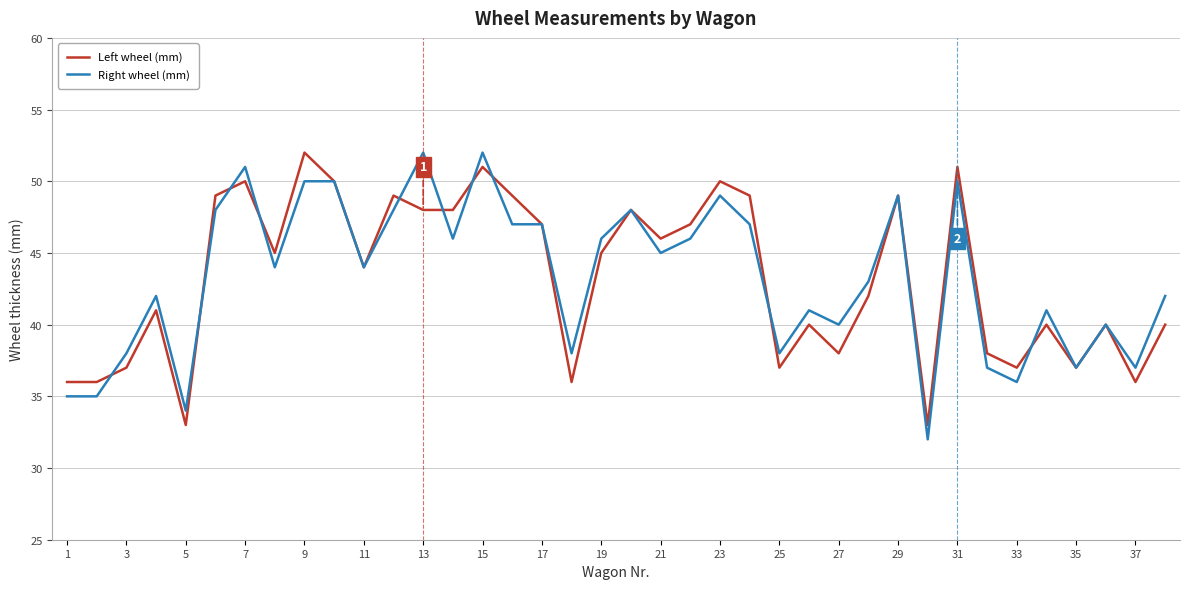

What is the smallest value displayed?

32